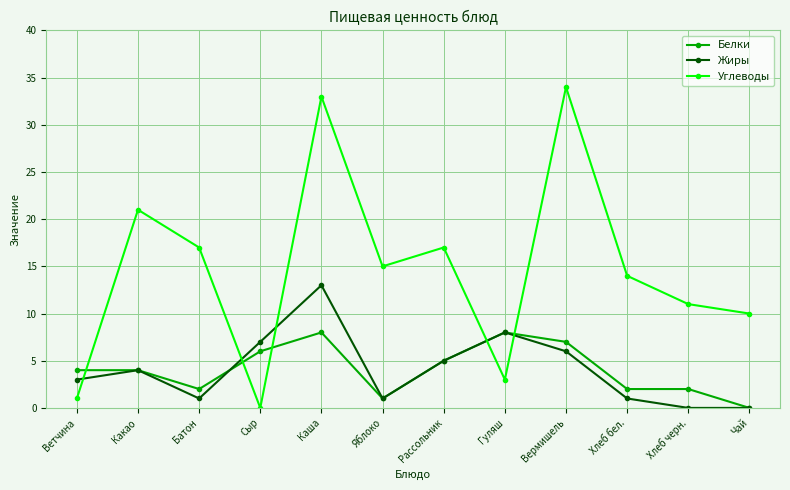

In Жиры, how many points are higher than both neighbors (excluding endpoints)?

3